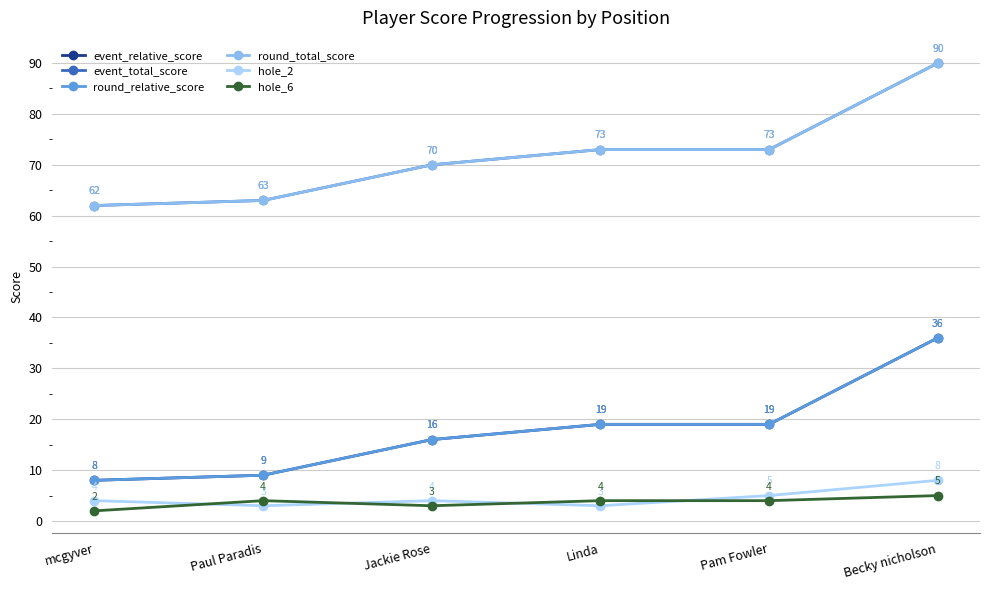

Is this an area chart (filled region under the line)?

No